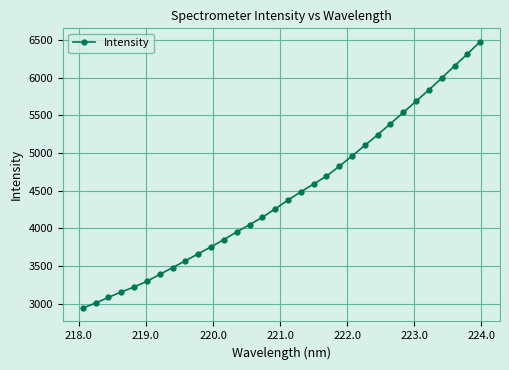

What is the value of the 10th point from the left?

3660.6